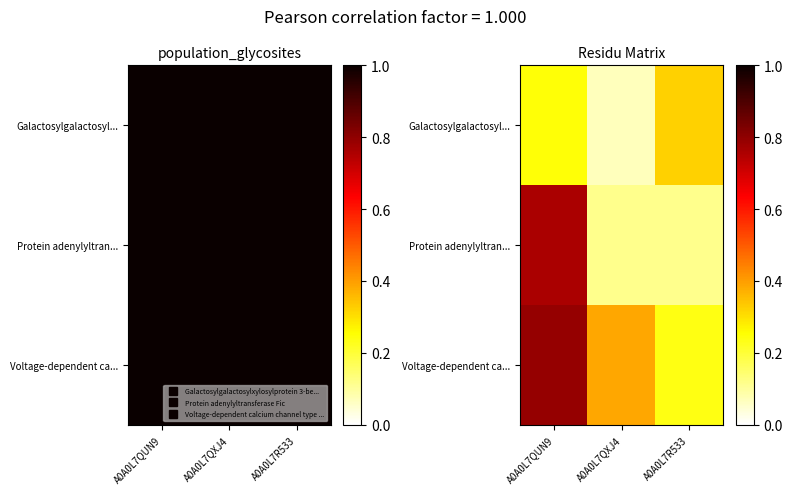

How many distinct data groups are displayed?

3